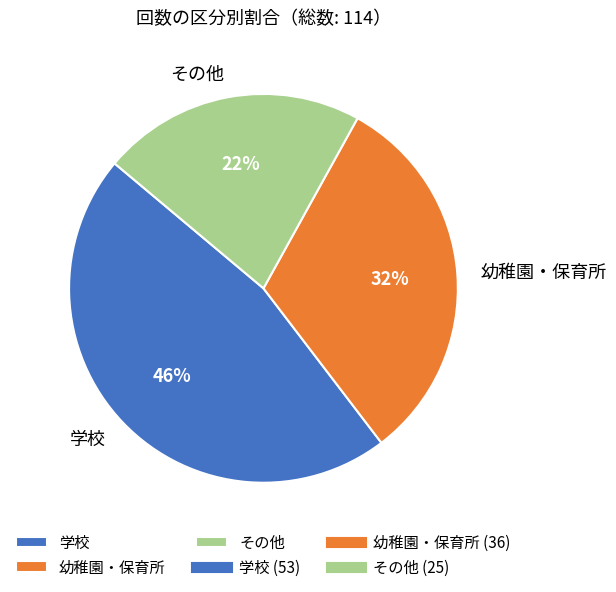

What is the largest slice in the pie chart?

学校